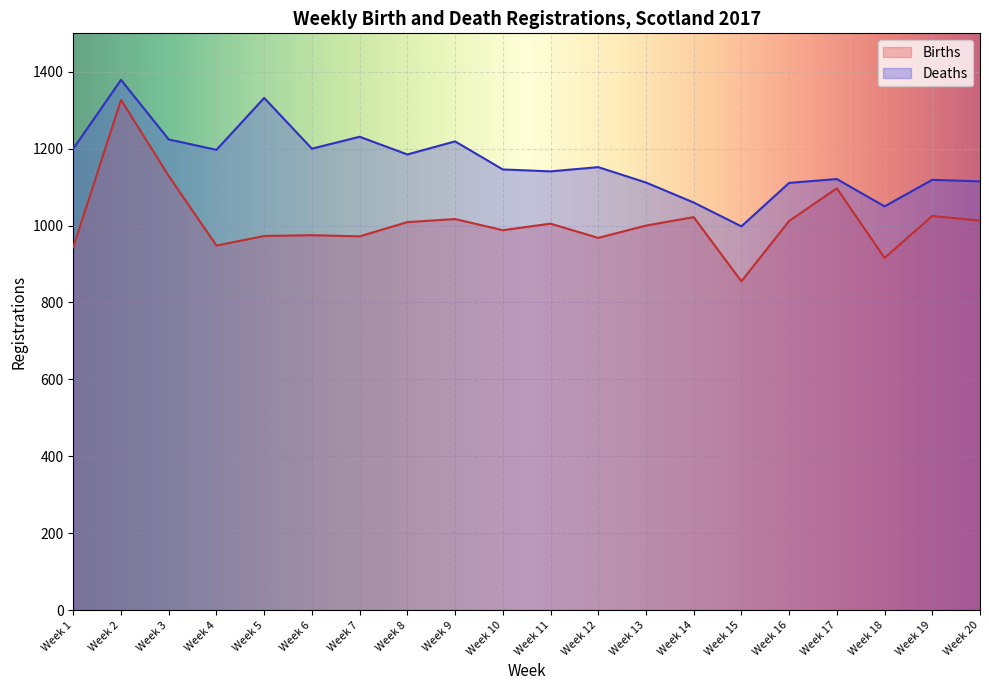

Reading left to right, transcribe all the data shown in this chart.

Births: 944	1327	1129	948	973	975	972	1009	1017	988	1005	968	1000	1022	855	1012	1097	916	1025	1013
Deaths: 1200	1379	1224	1197	1332	1200	1231	1185	1219	1146	1141	1152	1112	1060	998	1111	1121	1050	1119	1115